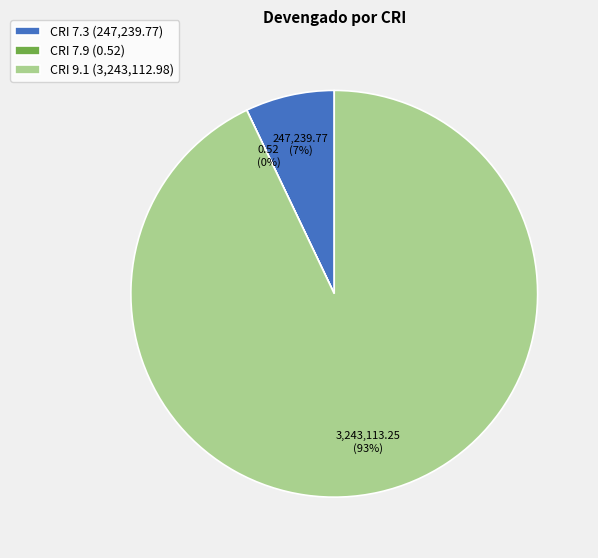

Which slice represents more than half of the pie?

CRI 9.1